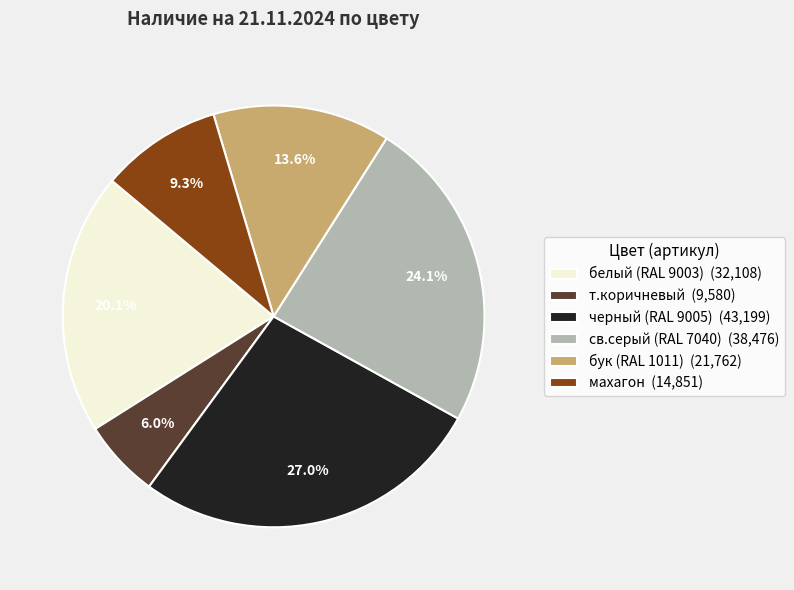

Does any single category account for the majority?

No